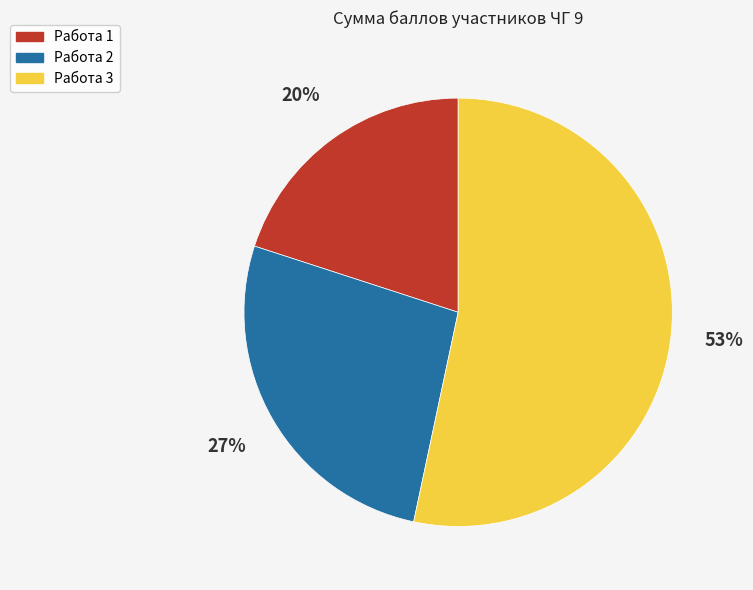

How many segments does this pie chart have?

3